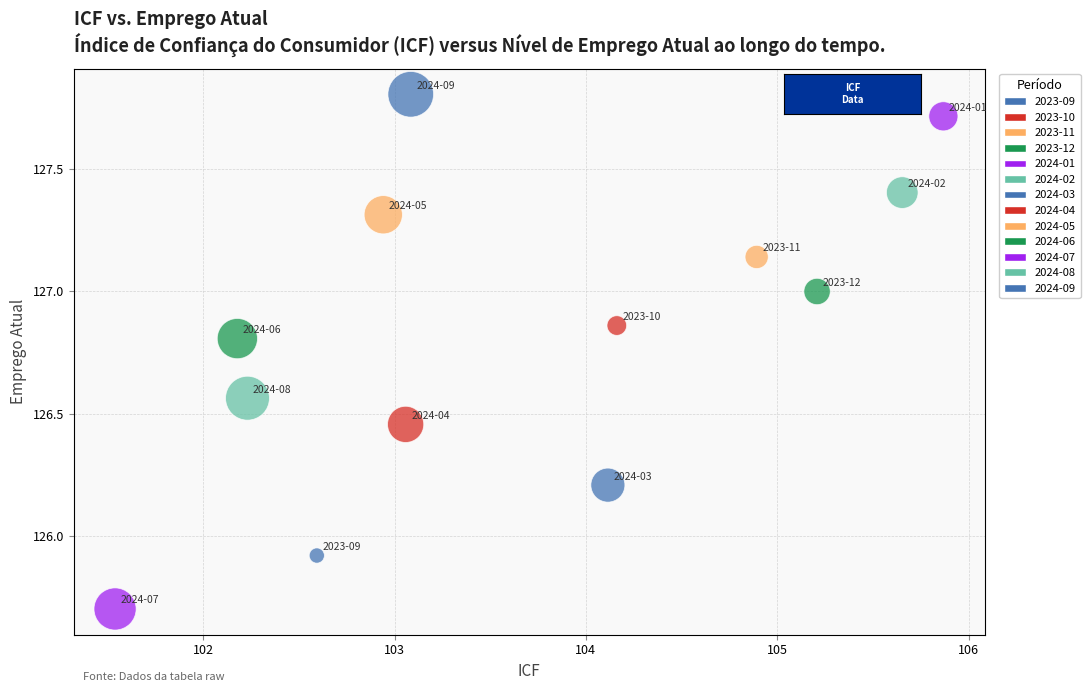

What is the range of X values (max minus min)?

4.3